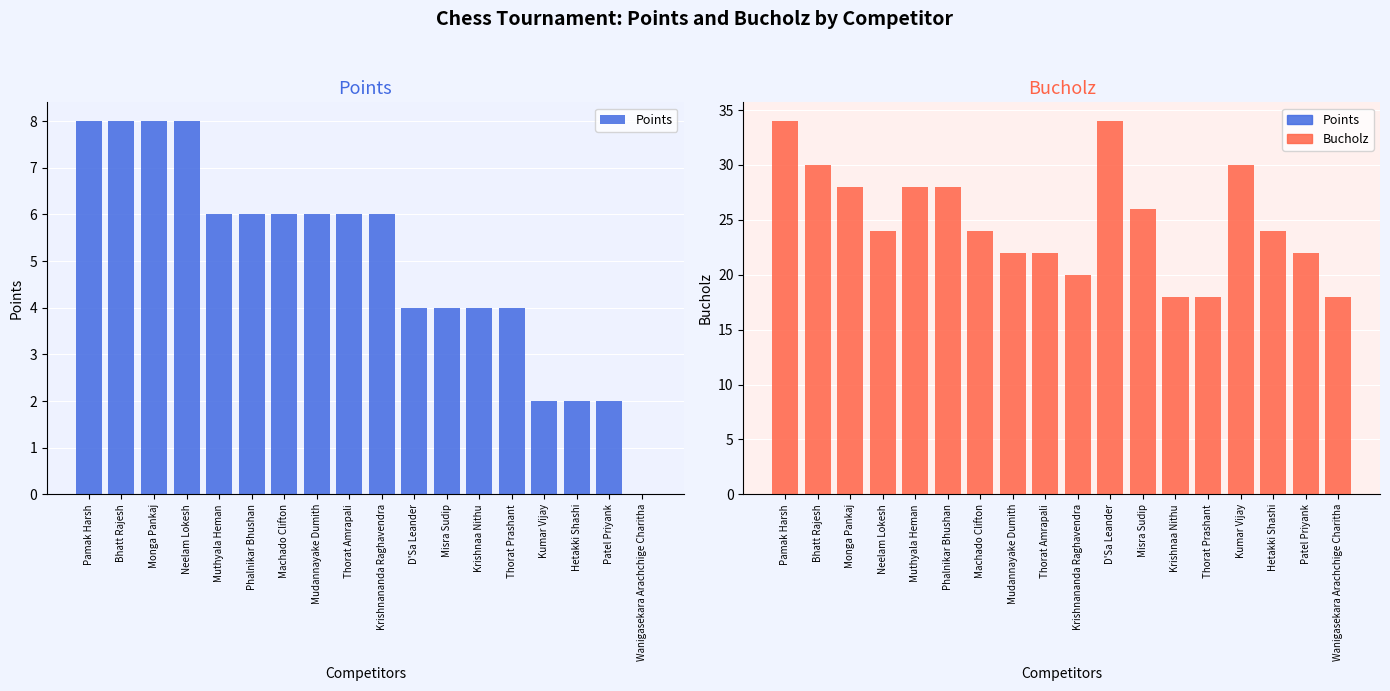

List the labels in order of Points value, smallest first.

Wanigasekara Arachchige Charitha, Kumar Vijay, Hetakki Shashi, Patel Priyank, D'Sa Leander, Misra Sudip, Krishnaa Nithu, Thorat Prashant, Muthyala Heman, Phalnikar Bhushan, Machado Clifton, Mudannayake Dumith, Thorat Amrapali, Krishnananda Raghavendra, Pamak Harsh, Bhatt Rajesh, Monga Pankaj, Neelam Lokesh